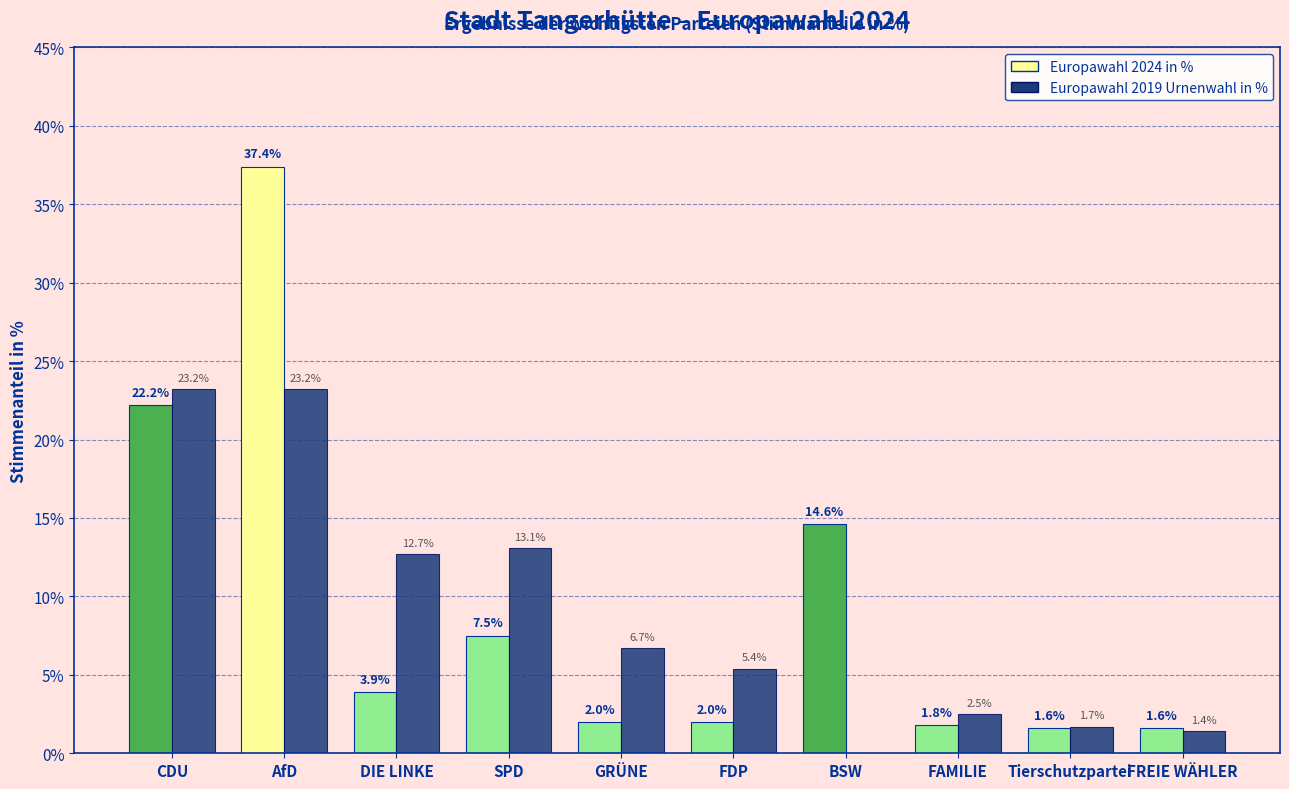

Between AfD and DIE LINKE, which series saw the biggest shift?

Europawahl 2024 in %